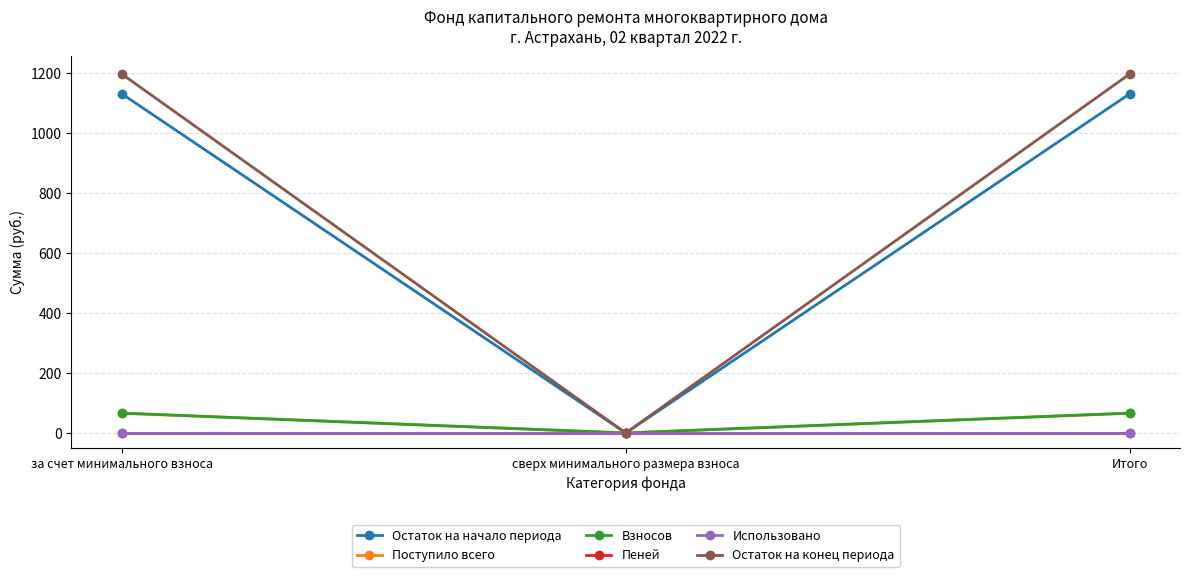

Is the value of Остаток на конец периода at за счет минимального взноса greater than the value of Использовано at сверх минимального размера взноса?

Yes